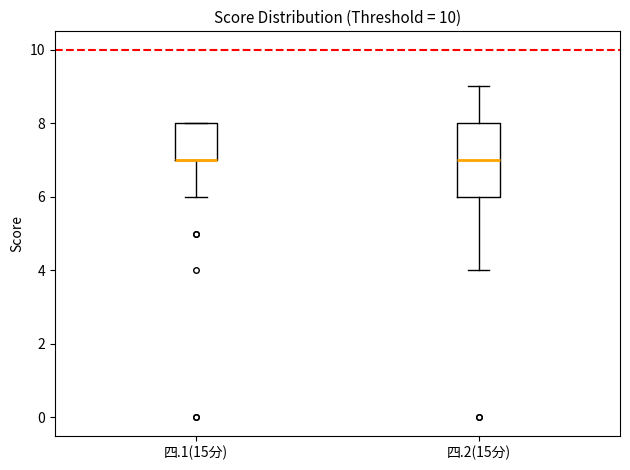

Reading left to right, transcribe this box plot: for each box, give where its median line is, the range the box spans, and where its two whiskers end, as read against the y-axis. The values are not printed on the chart, so give them approximately, as read against the axis.

四.1(15分): median 7 (drawn on the box's lower edge), box 7 to 8, whiskers 6 to 8
四.2(15分): median 7, box 6 to 8, whiskers 4 to 9